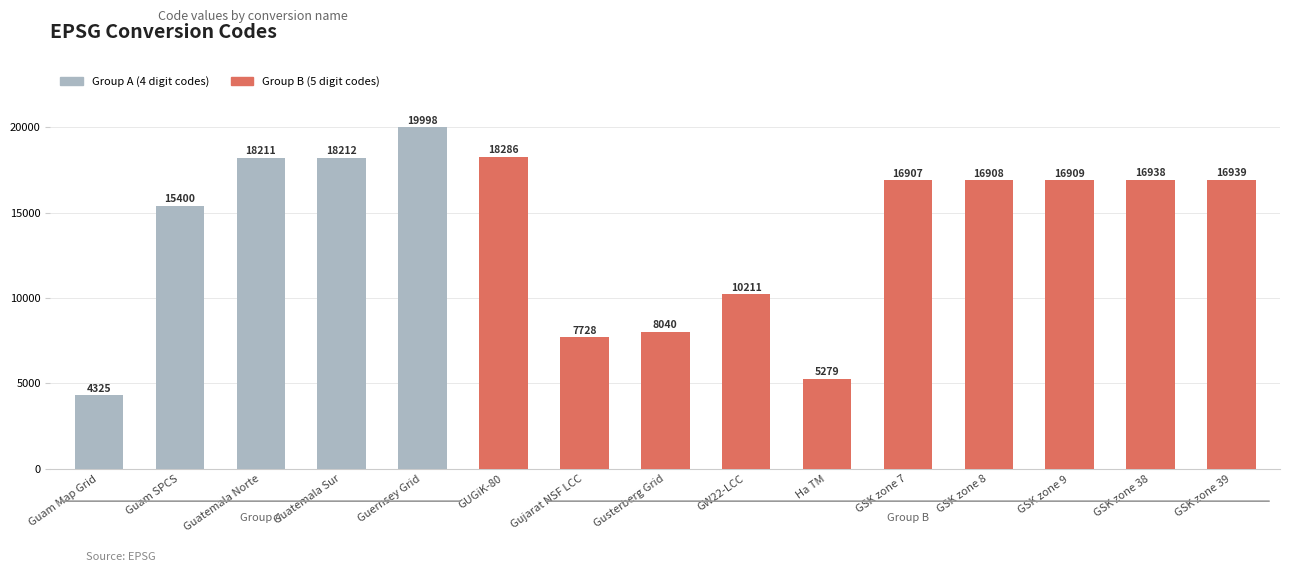

What is the ratio of the value at Guam SPCS to the value at GUGiK-80?

0.8